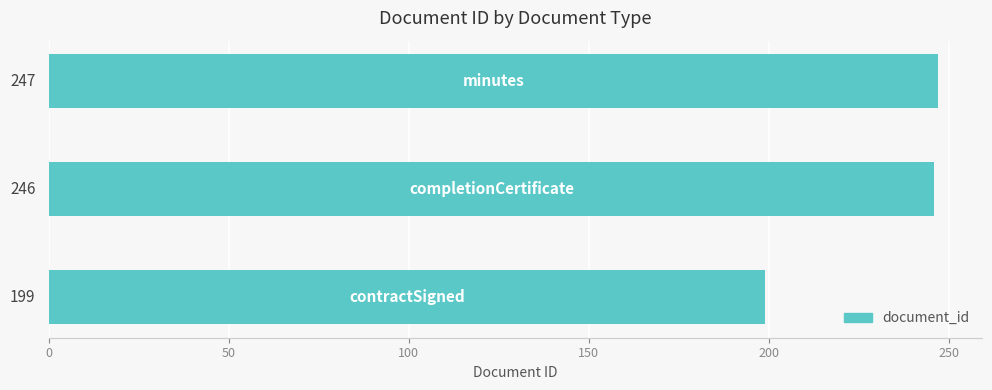

What is the smallest value displayed?

199